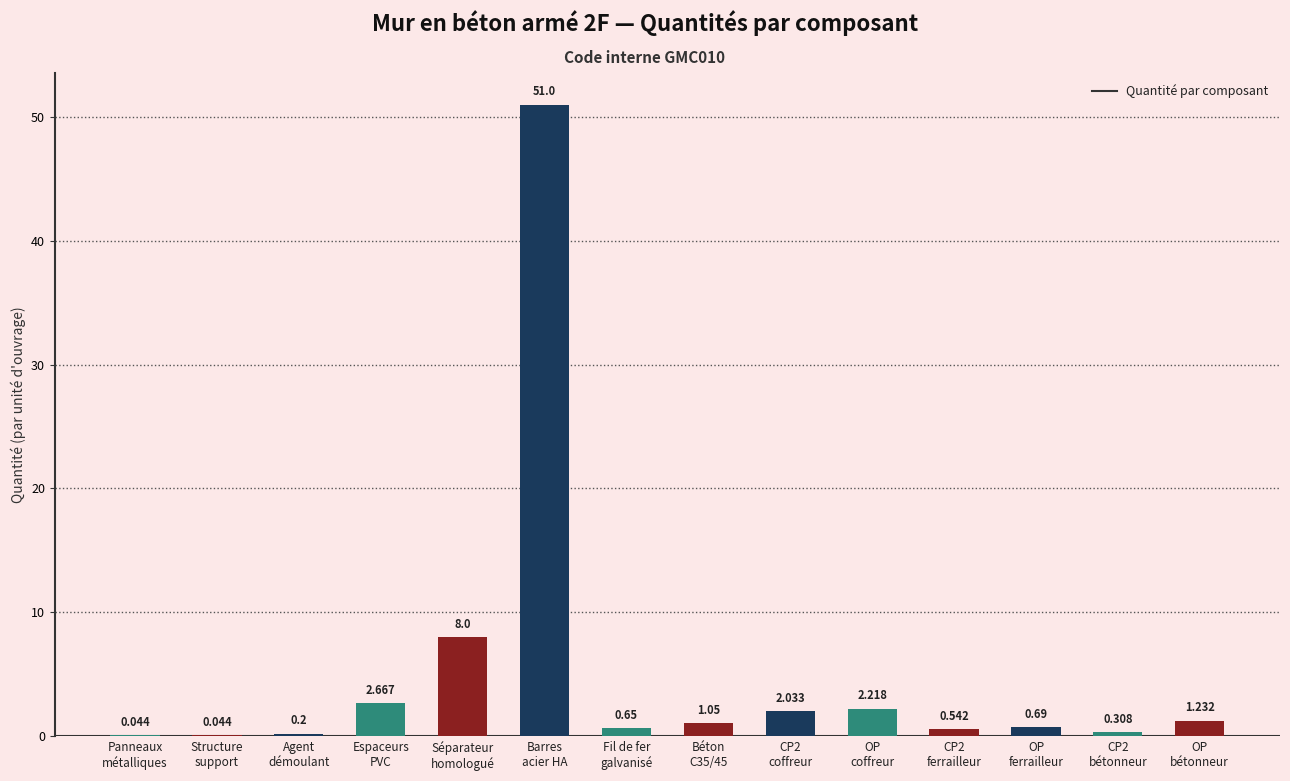

Which has a higher value, OP
bétonneur or OP
ferrailleur?

OP
bétonneur